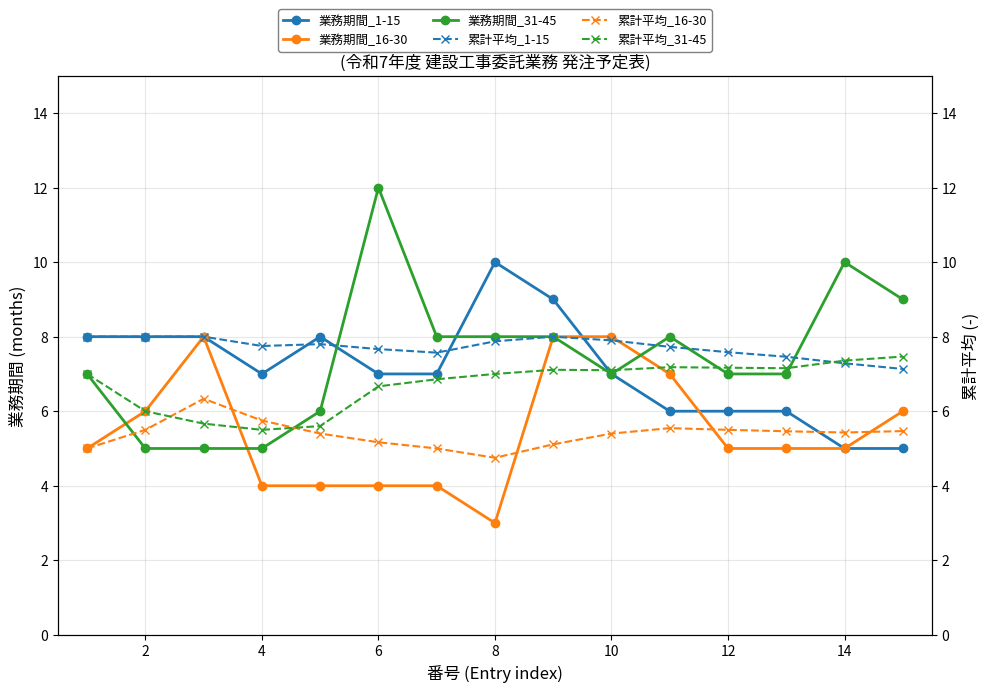

How many 累計平均_1-15 values are between 7 and 8?

15